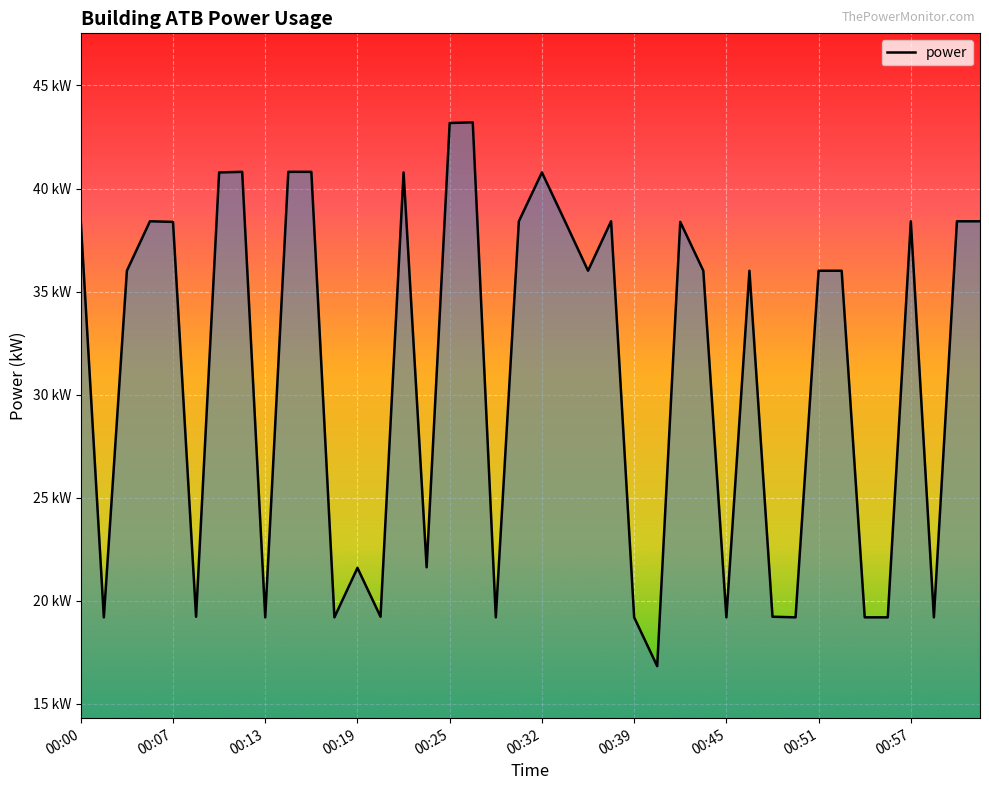

Rank the categories by value from lowest to highest.

00:40, 00:01, 00:13, 00:18, 00:28, 00:39, 00:45, 00:49, 00:54, 00:55, 00:58, 00:08, 00:20, 00:48, 00:19, 00:23, 00:03, 00:36, 00:44, 00:47, 00:51, 00:53, 00:07, 00:42, 00:00, 00:05, 00:30, 00:34, 00:38, 00:57, 01:00, 01:02, 00:10, 00:22, 00:32, 00:12, 00:15, 00:17, 00:25, 00:27